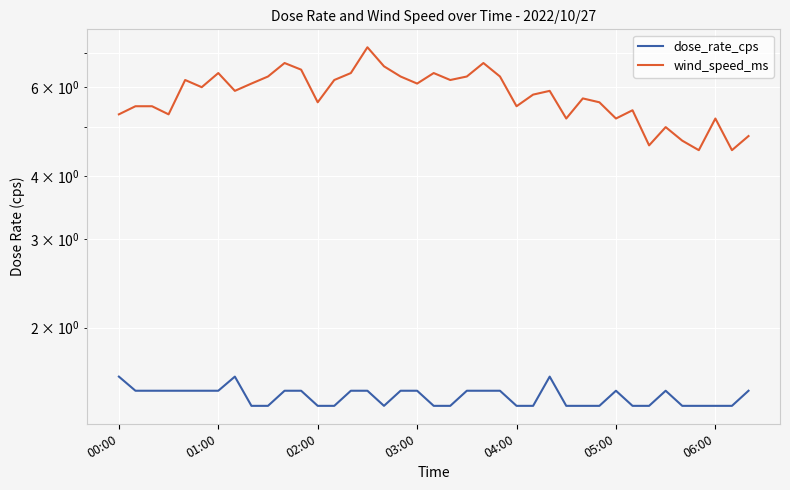

What is the value of the wind_speed_ms point at the 11th from the left?

6.7